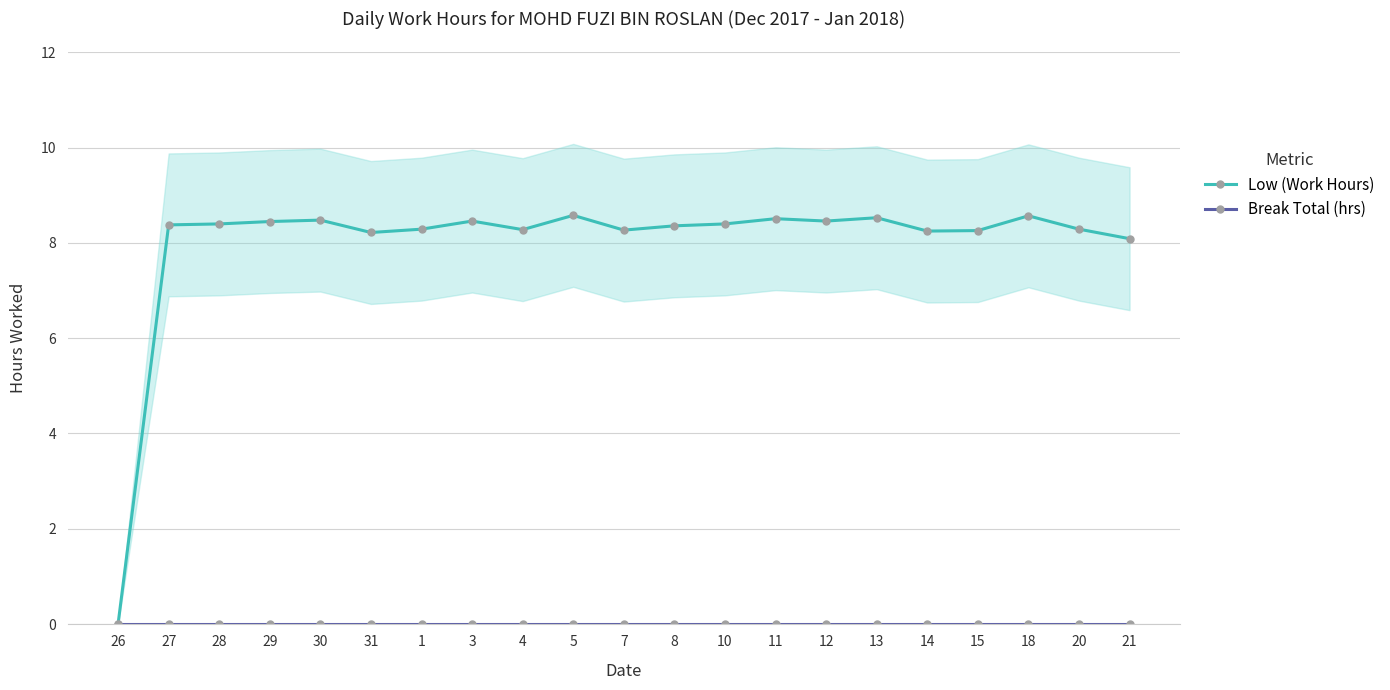

At 21, list the series in order from smallest to largest.

Break Total (hrs), Low (Work Hours)